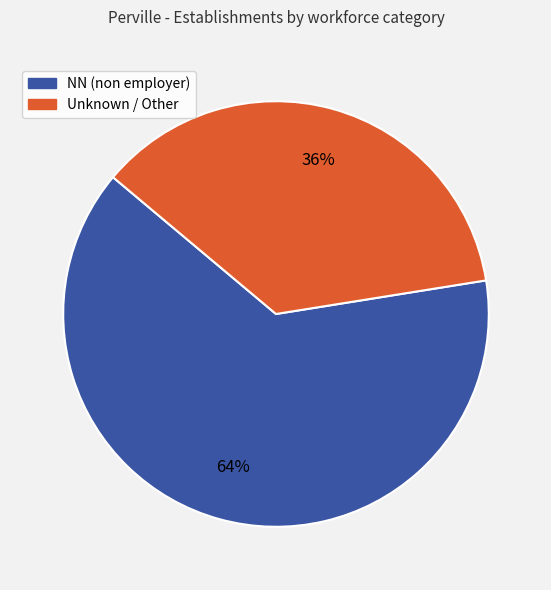

Is there a majority slice in this chart?

Yes